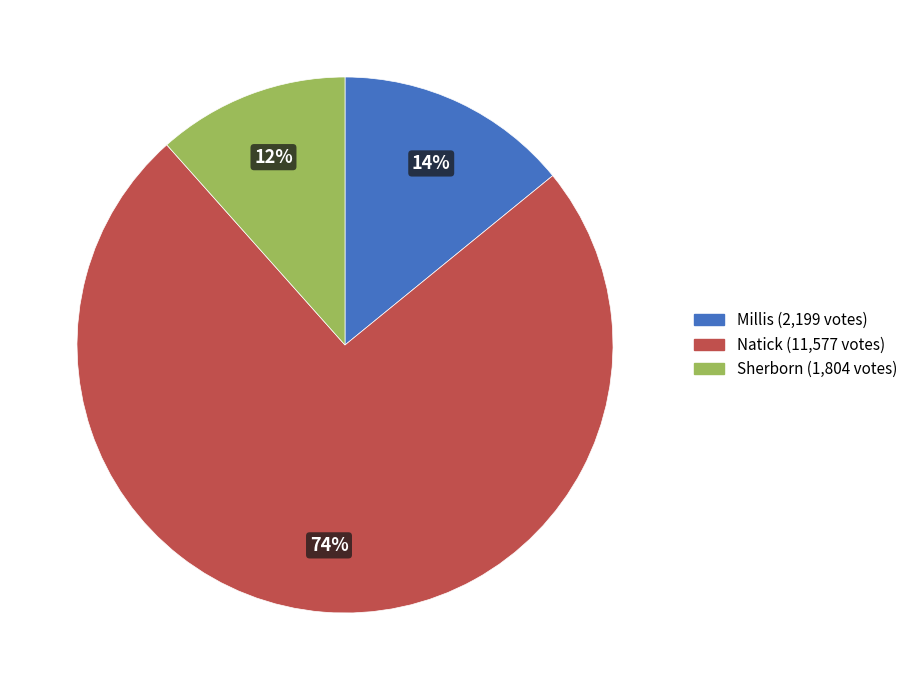

To the nearest percent, what is the combined percentage of Millis (2,199 votes) and Natick (11,577 votes)?

88%